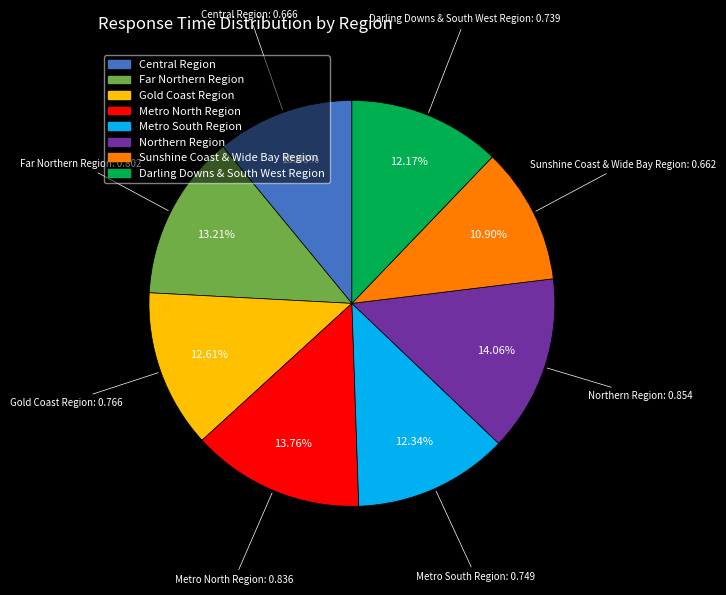

To the nearest percent, what percentage of the pie is Sunshine Coast & Wide Bay Region?

11%